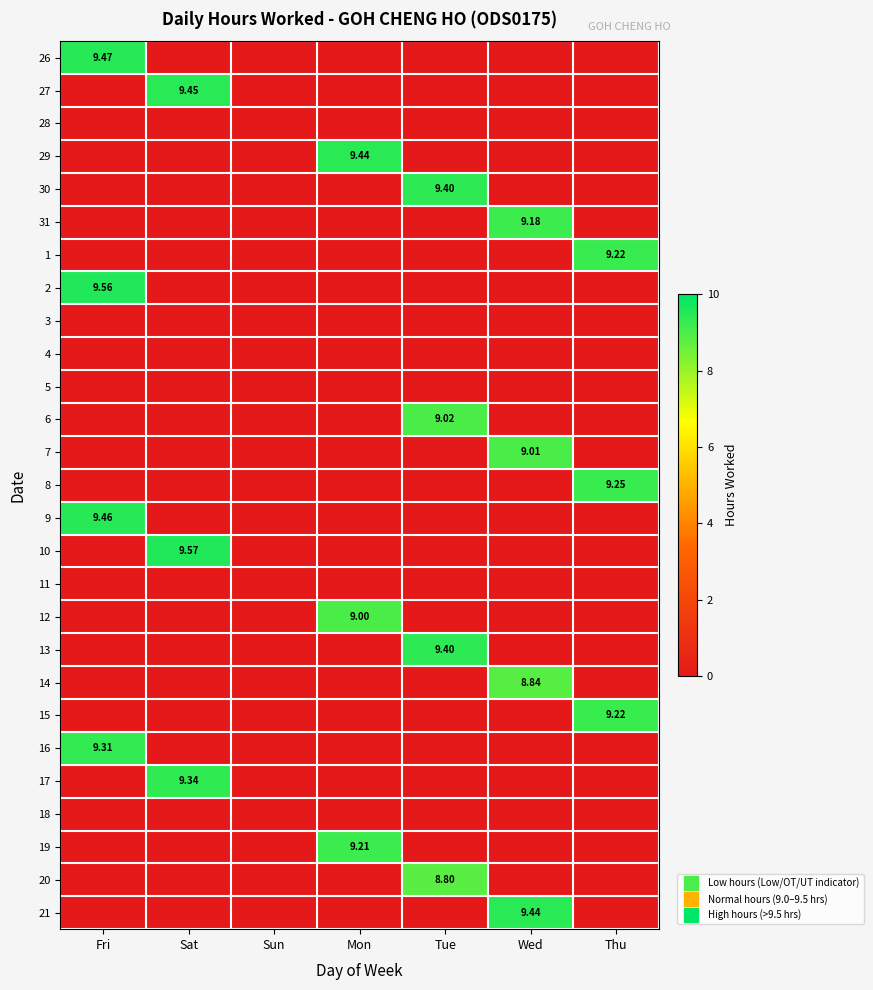

How many 19 values are between 0 and 1?

6